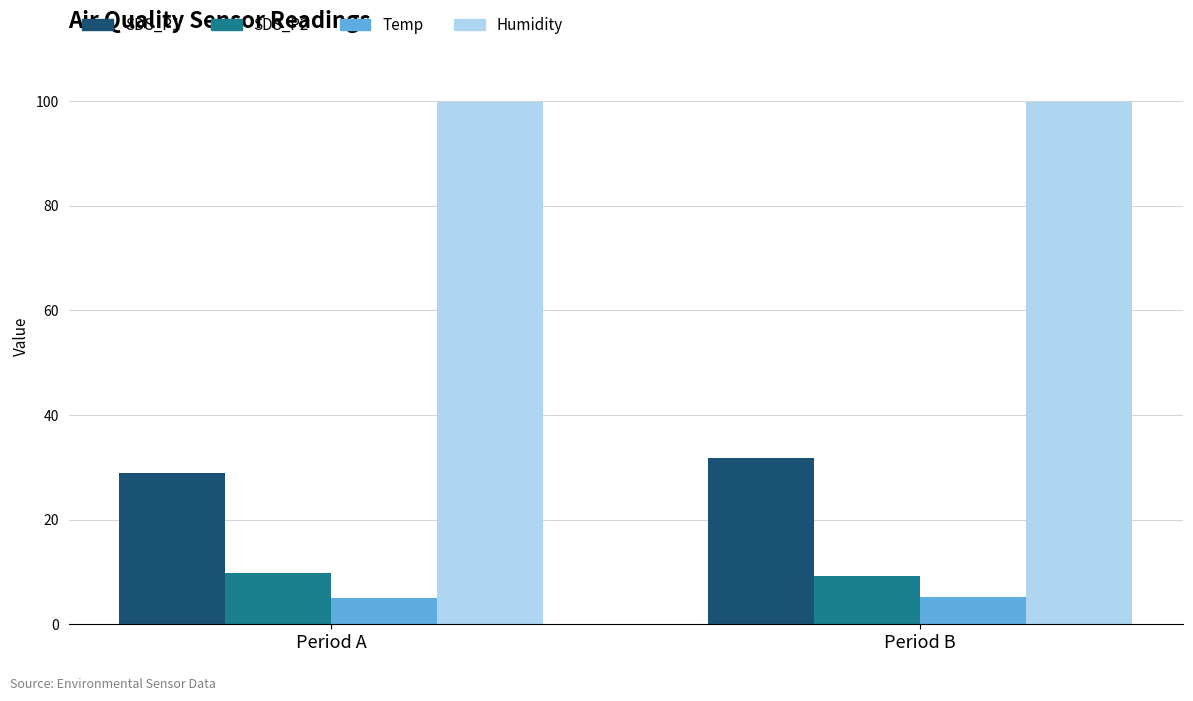

Which series has the widest spread of values?

SDS_P1